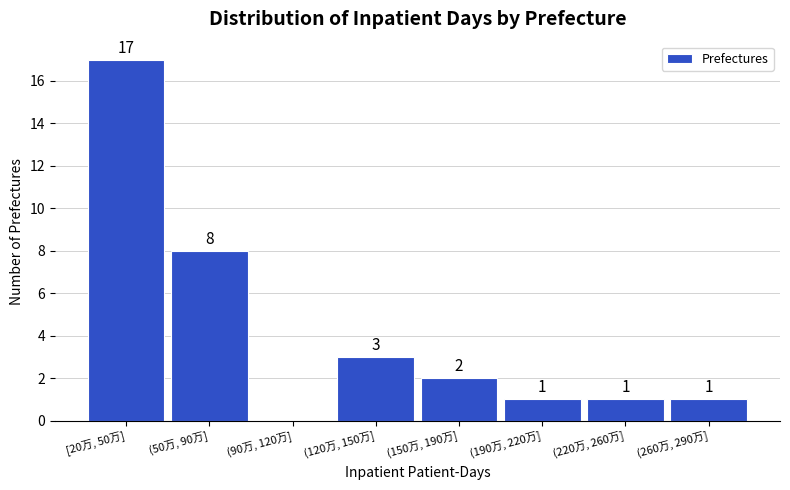

Reading left to right, what are all the values shown in this chart?

[20万, 50万]=17	(50万, 90万]=8	(90万, 120万]=0	(120万, 150万]=3	(150万, 190万]=2	(190万, 220万]=1	(220万, 260万]=1	(260万, 290万]=1